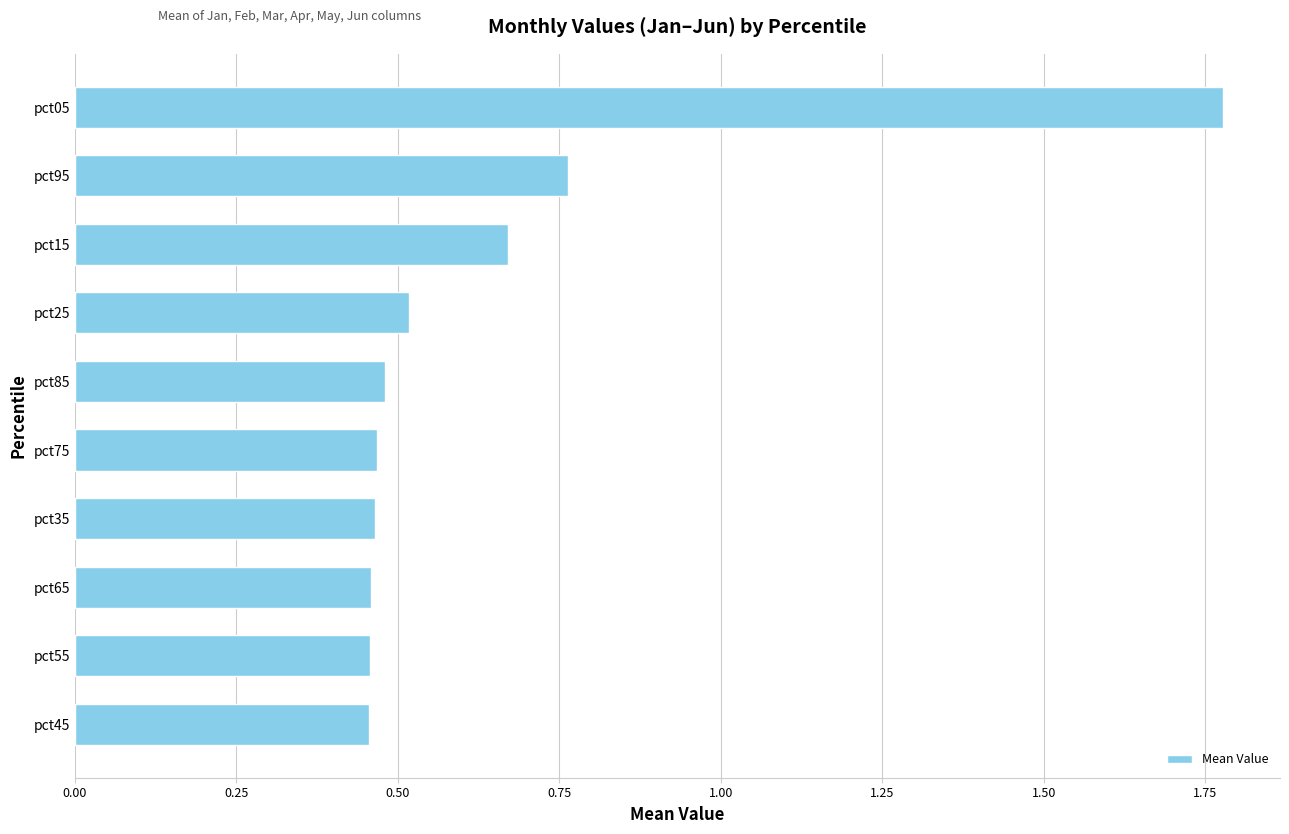

What is the change in value from pct35 to pct25?

+0.1